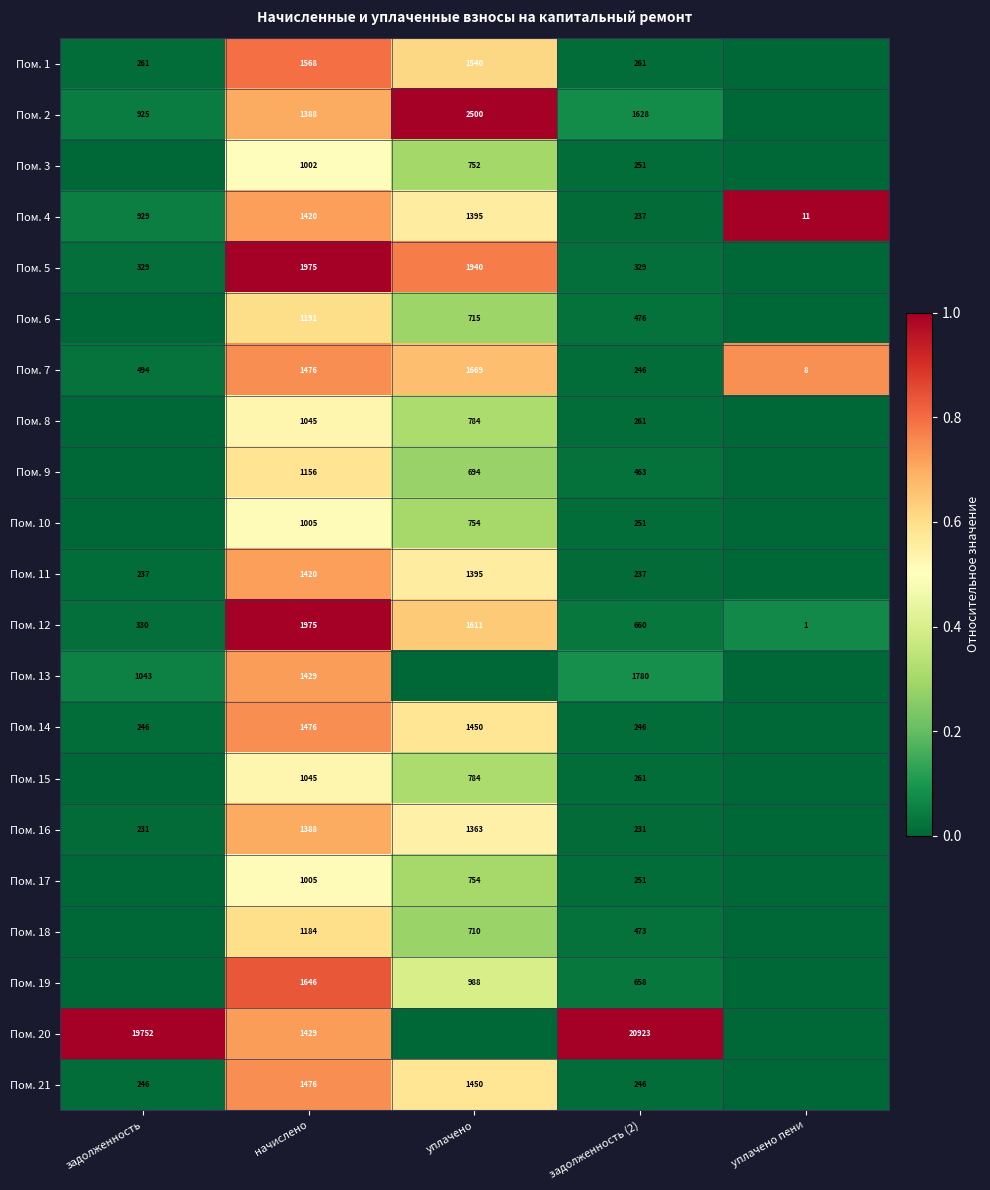

What is the sum of the Пом. 17 values at уплачено and начислено?

1759